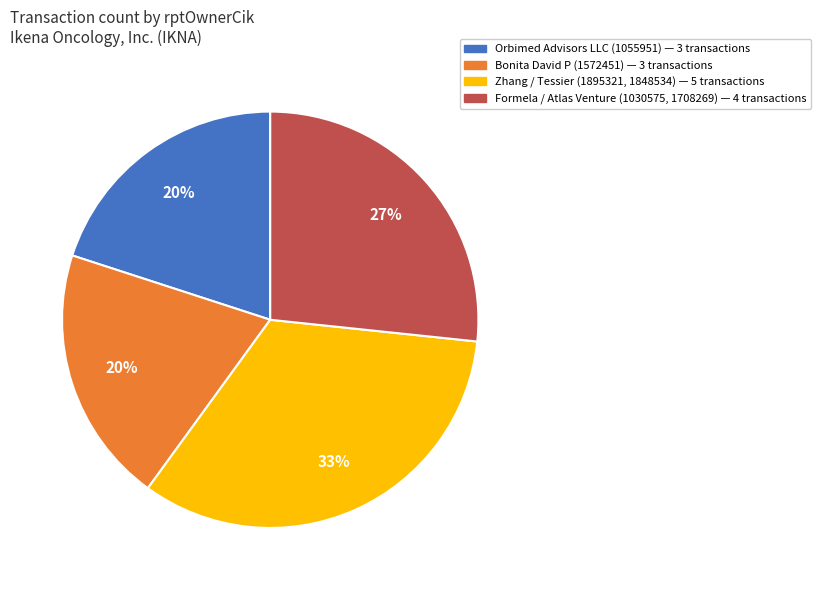

How many slices are in this pie chart?

4